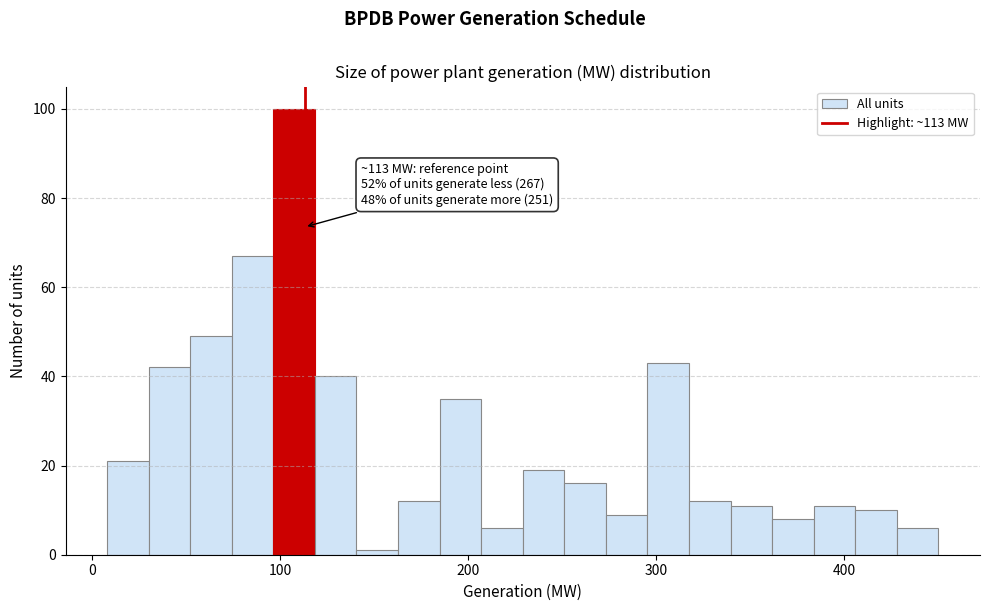

Around what value on the x-axis is the tallest bar? Give the approximate position of its centre, as read against the axis.

110